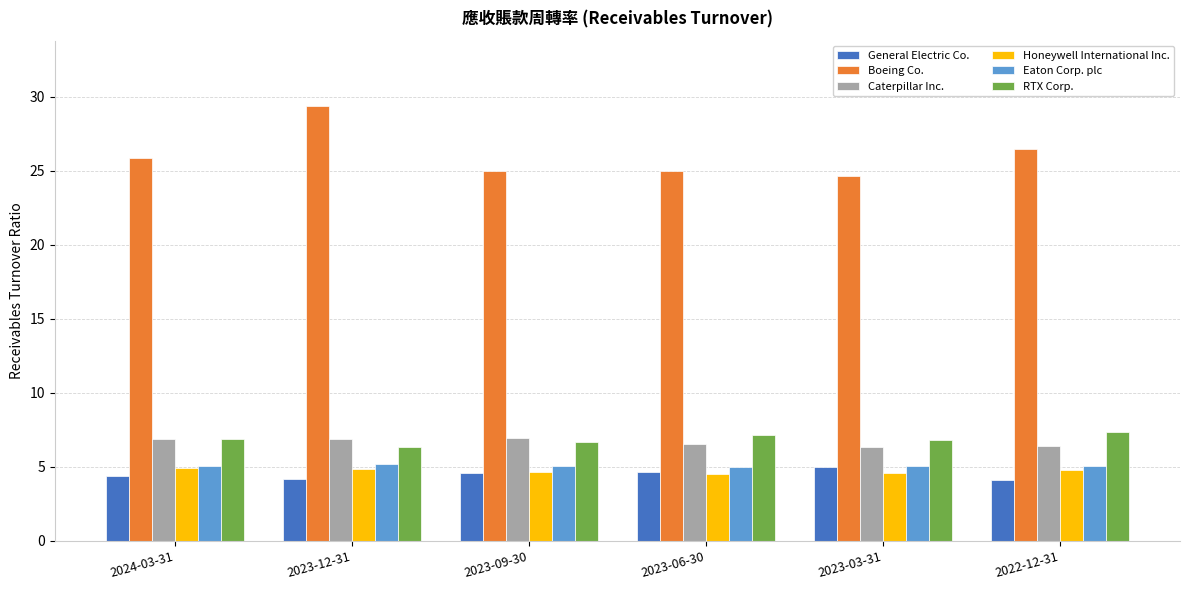

At which category is the sum across all series the highest?

2023-12-31